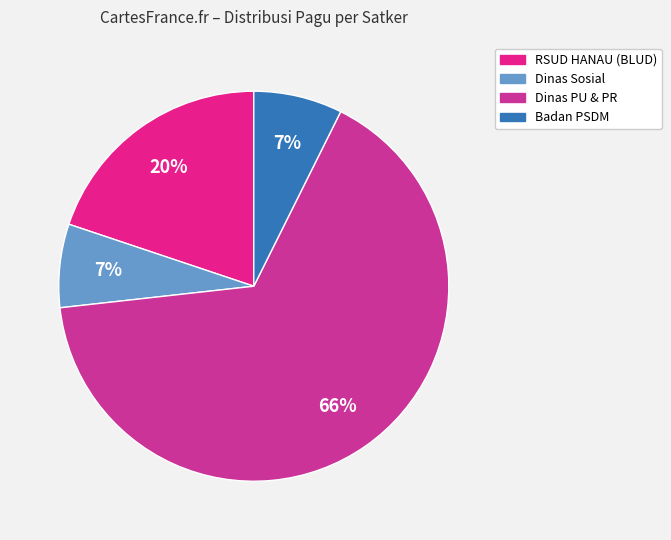

How many slices are in this pie chart?

4